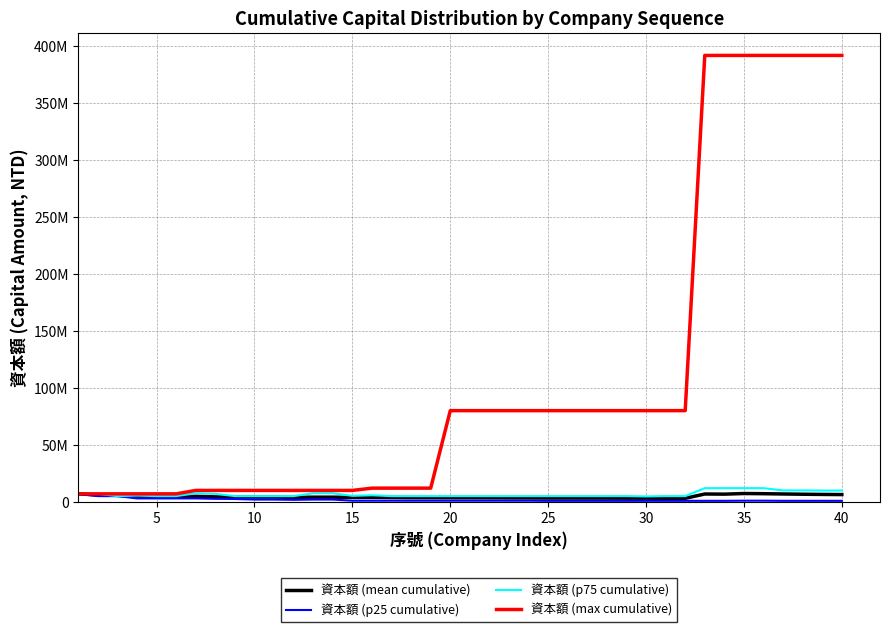

What is the lowest value of the 資本額 (p25 cumulative) series?

875000